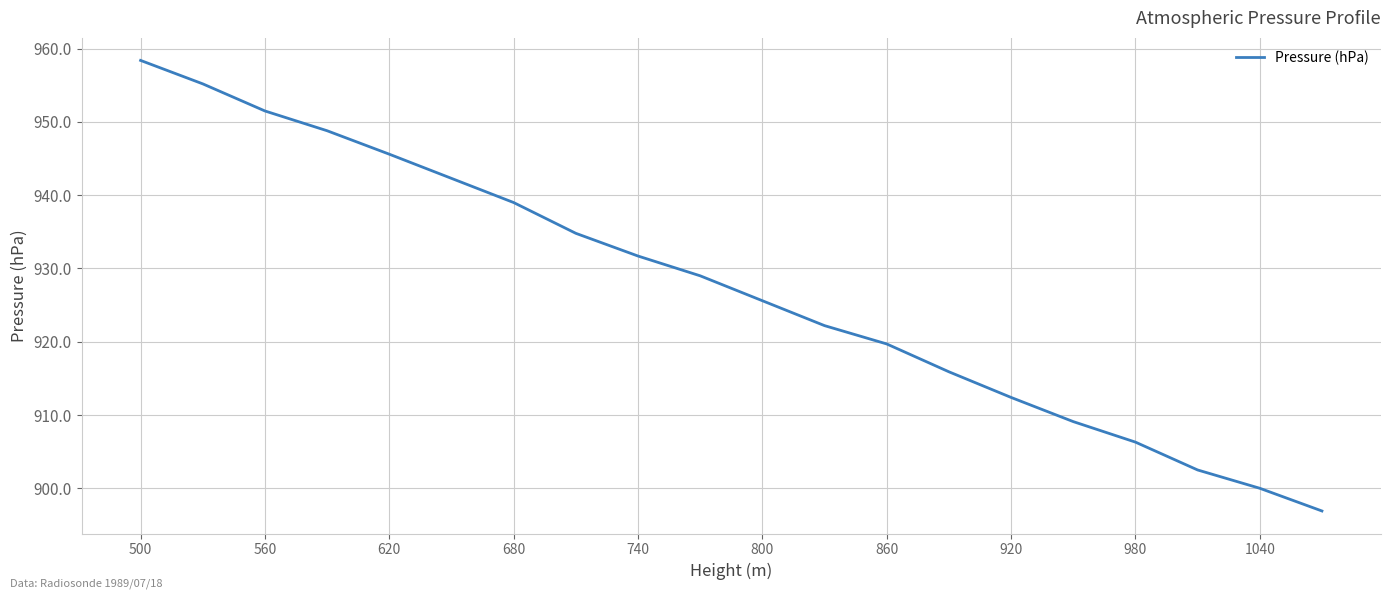

Reading left to right, list all the values displayed in this chart.

958.4	955.2	951.5	948.8	945.6	942.3	939.0	934.8	931.7	929.0	925.6	922.2	919.7	915.9	912.4	909.1	906.3	902.5	900.0	896.9